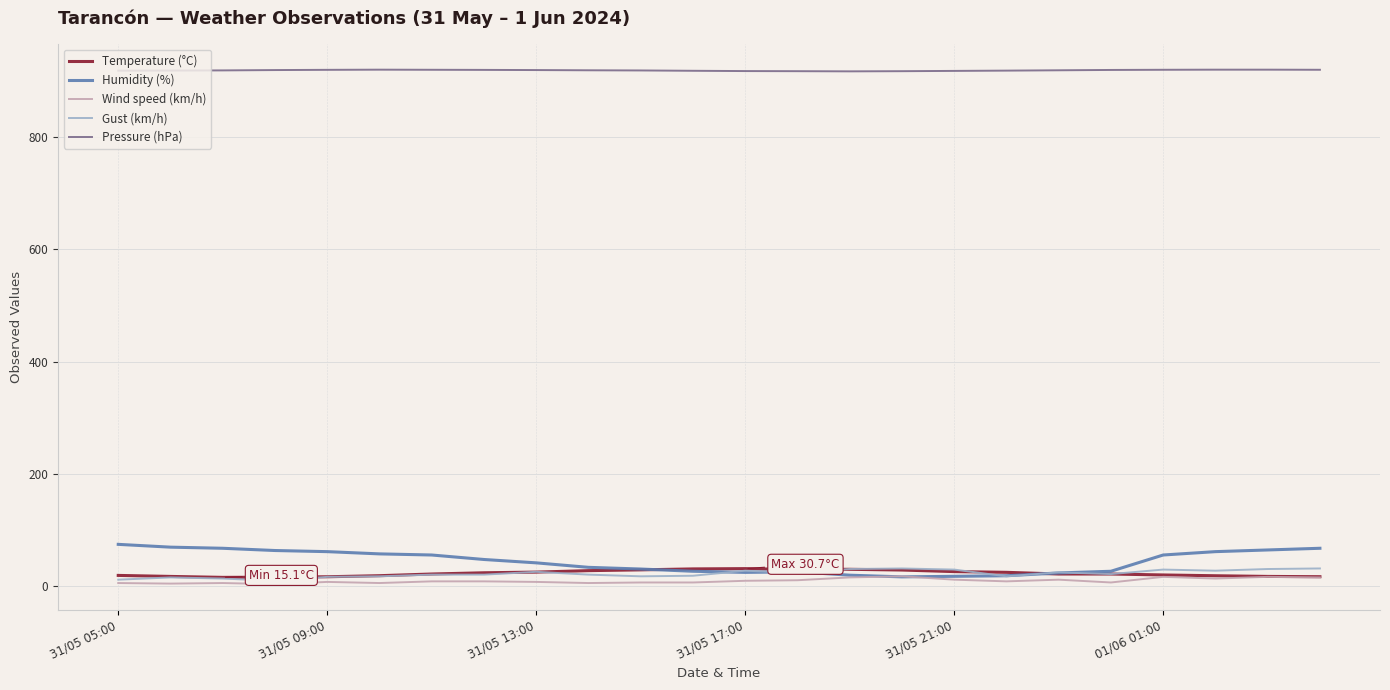

What is the maximum value for Gust (km/h)?

31.0